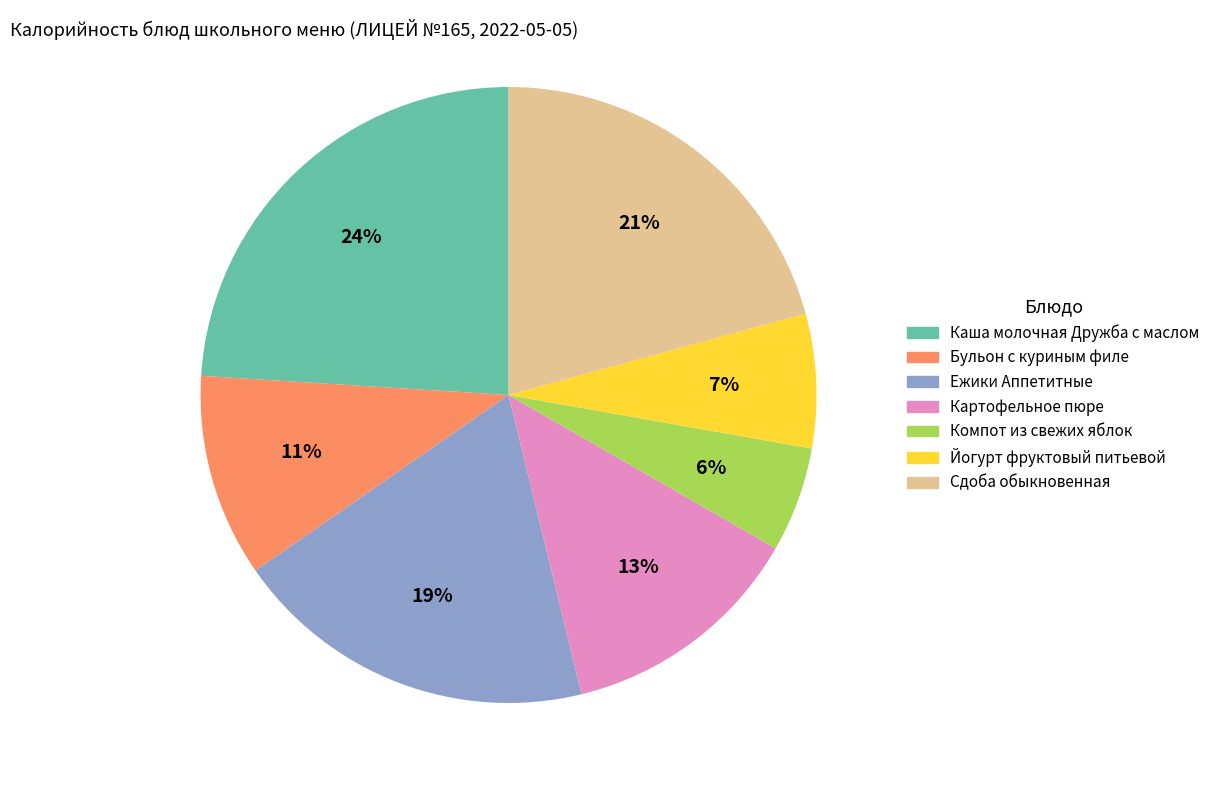

Is there any slice that represents more than half of the pie?

No